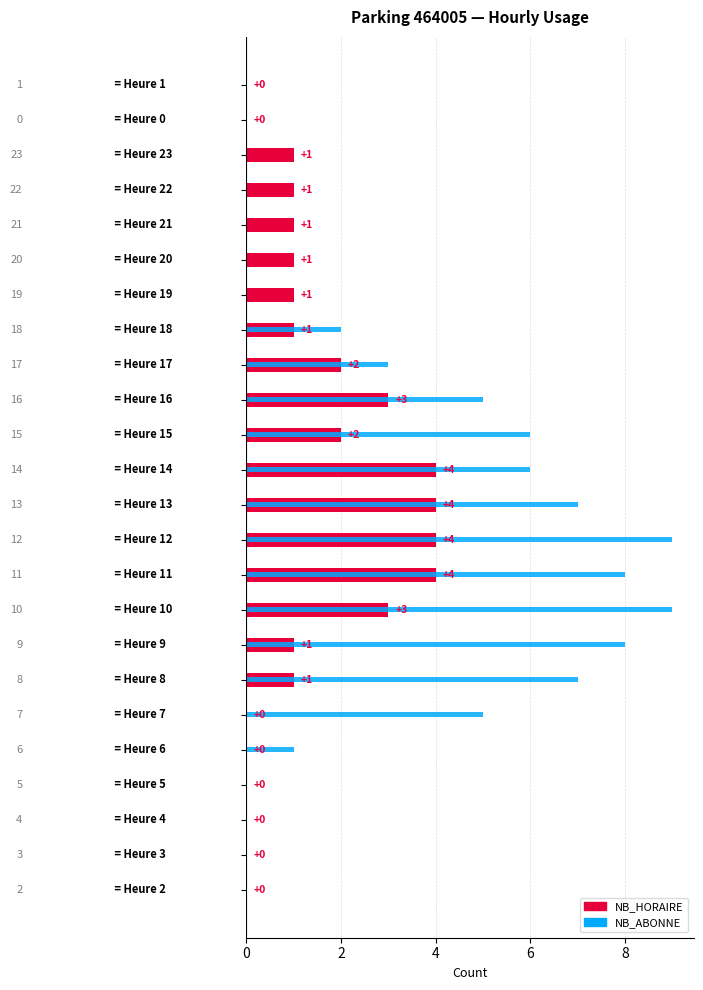

How many bars are there in total?

48